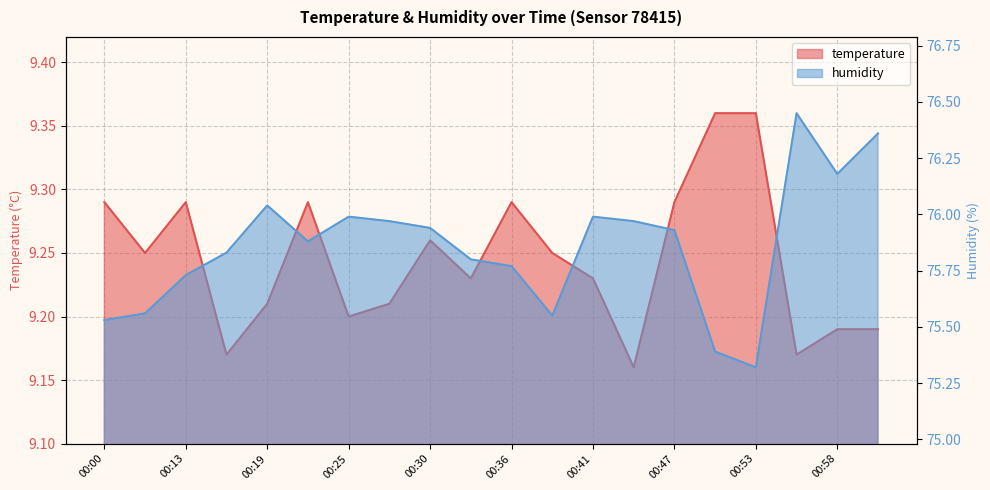

What is the spread (max minus min) of values at 00:50?

66.0